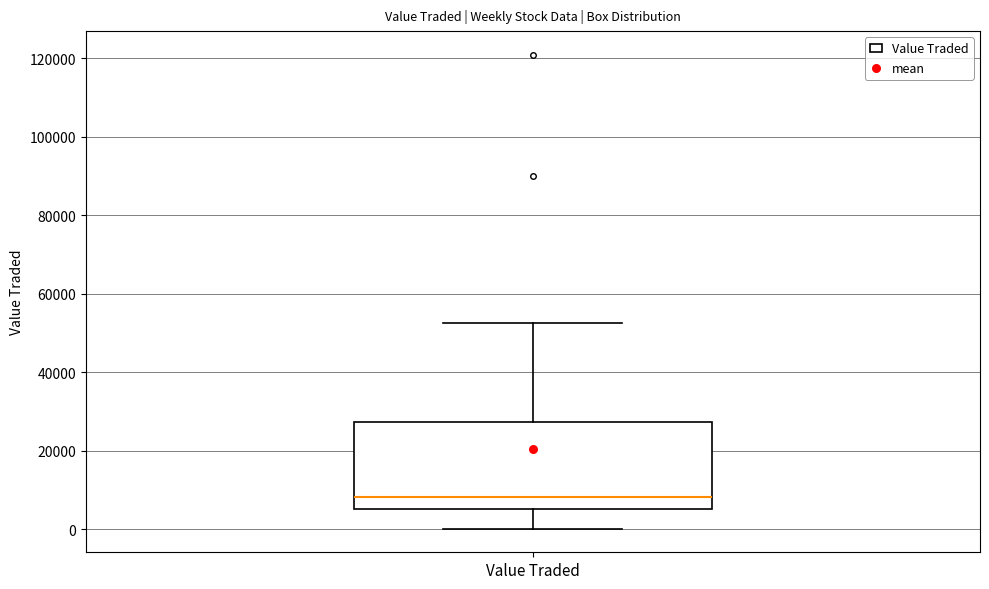

Transcribe this box plot: give where the median line is, the range the box spans, and where the two whiskers end, as read against the y-axis. The values are not printed on the chart, so give them approximately, as read against the axis.

median 8000, box 6000 to 28000, whiskers 0 to 52000